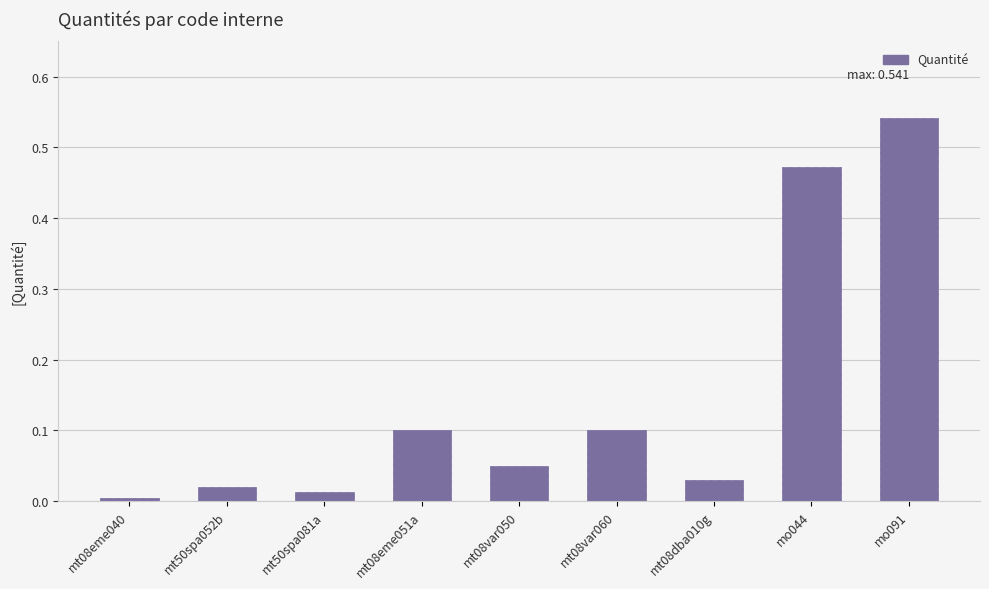

Which has a higher value, mt08var050 or mt08var060?

mt08var060